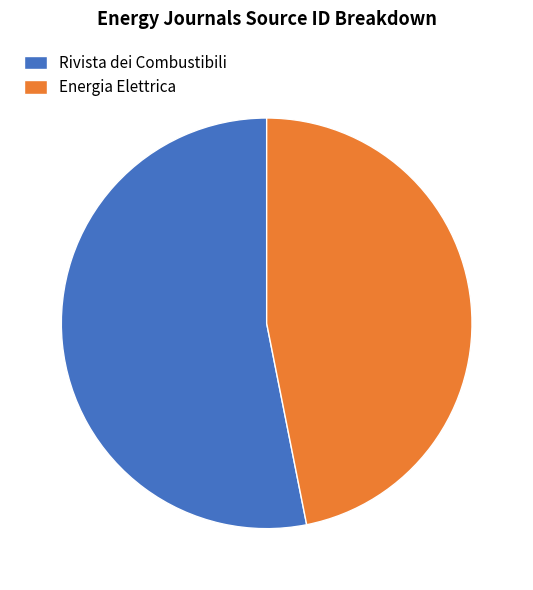

Which category has the biggest portion of the pie?

Rivista dei Combustibili